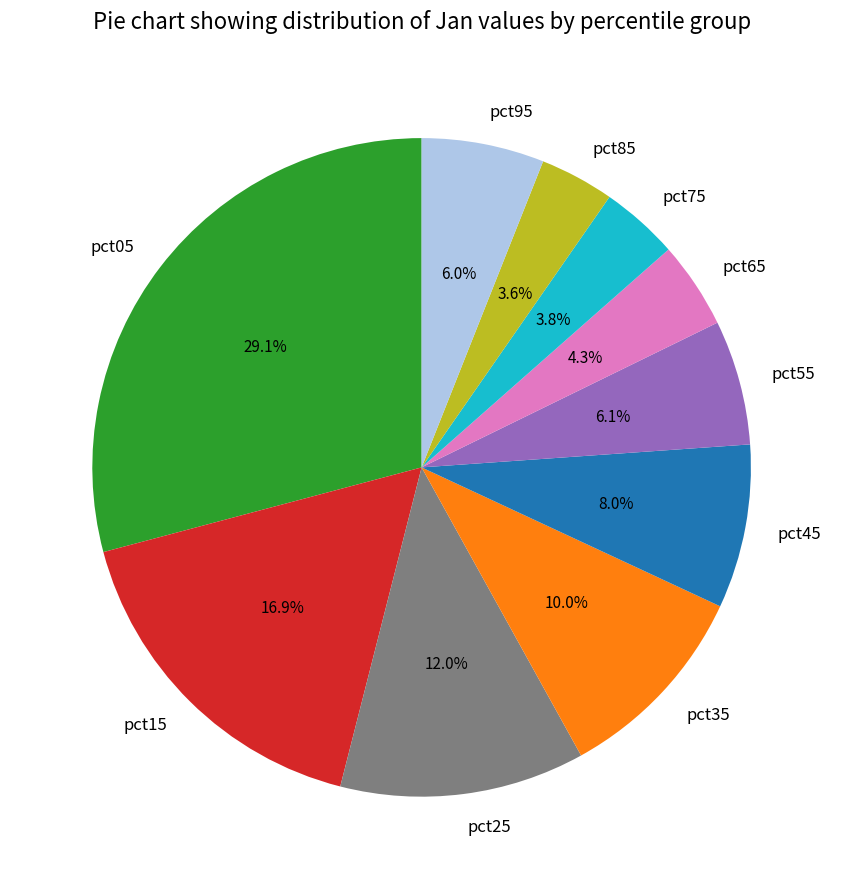

Which slice is the largest?

pct05